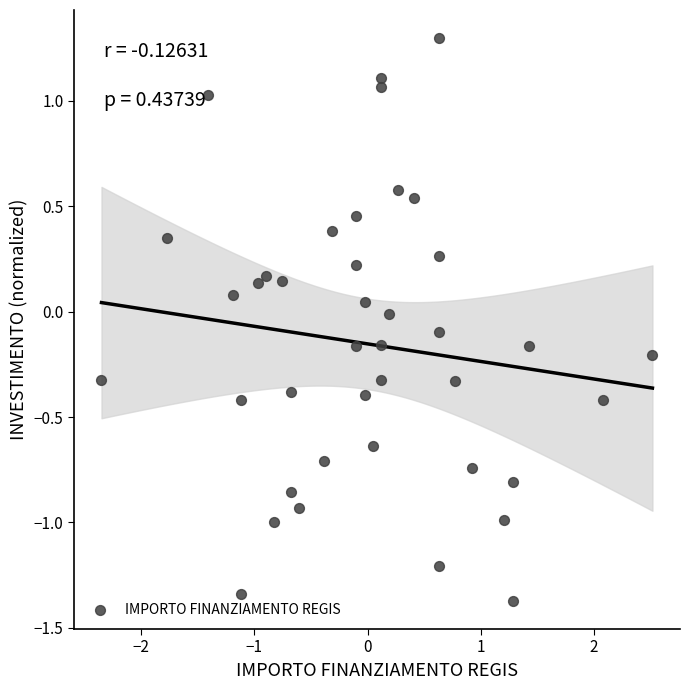

What is the range of X values (max minus min)?

4.9